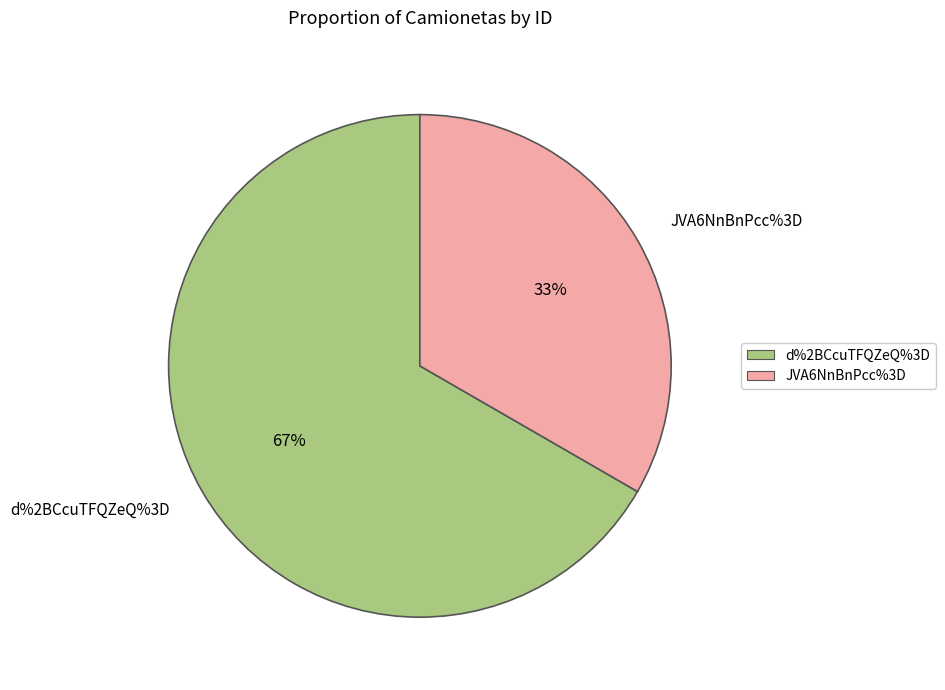

What is the smallest slice in the pie chart?

JVA6NnBnPcc%3D